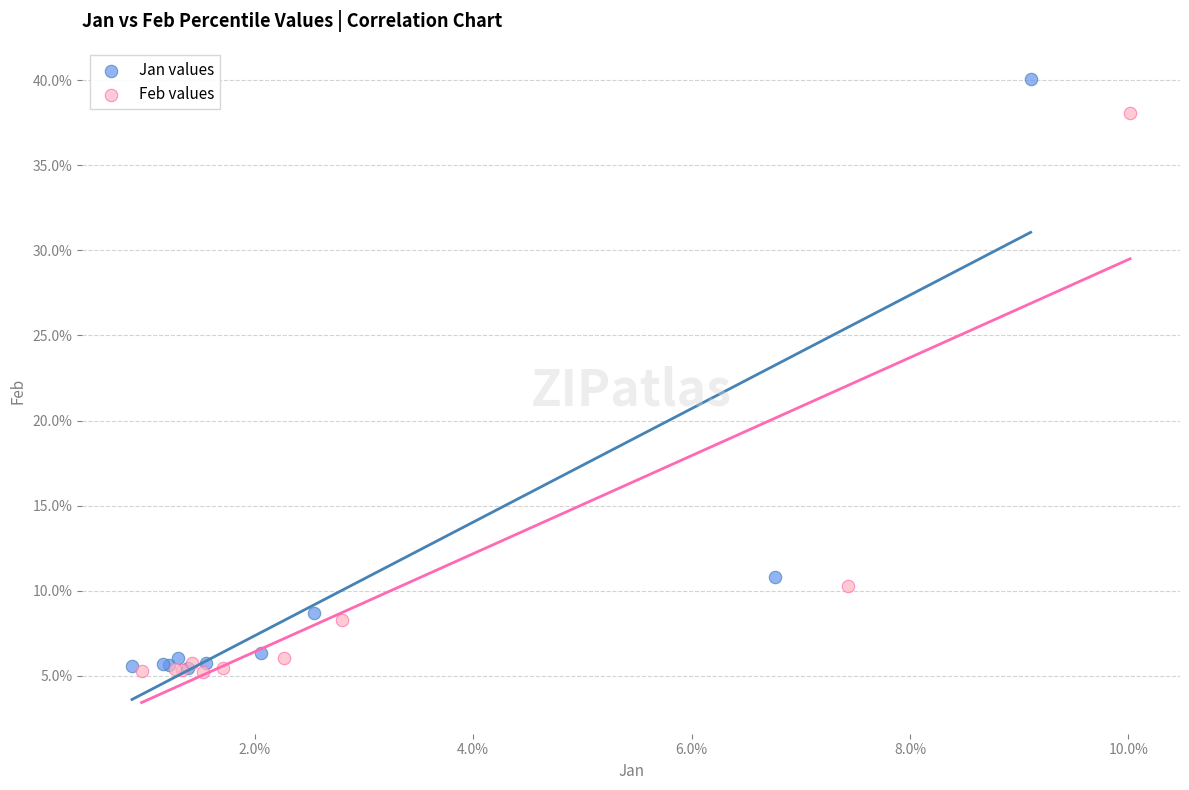

Which series contains the highest Y value?

Jan values